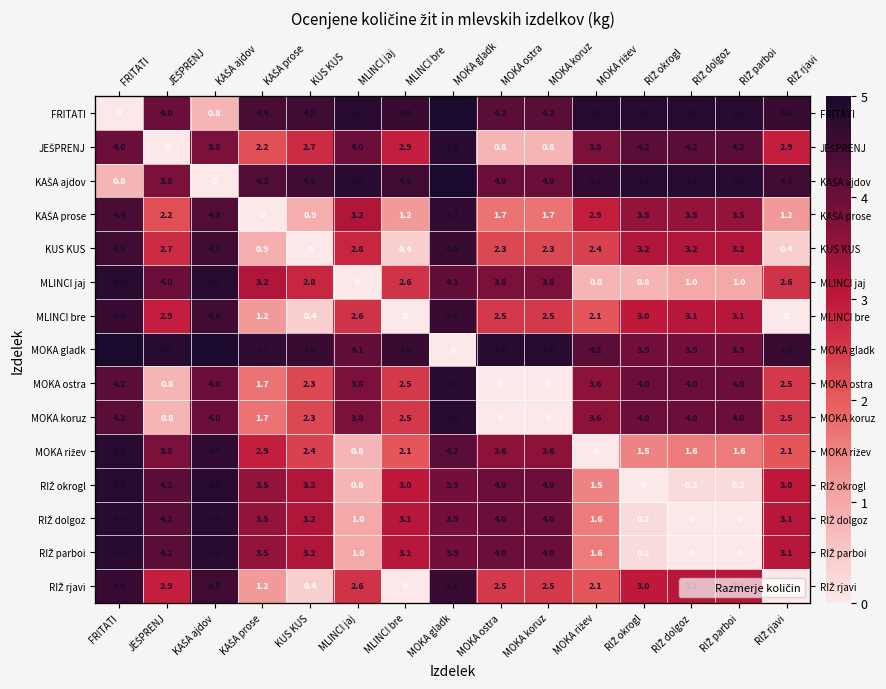

What is the difference between the highest and lowest values at MLINCI bre?

4.6